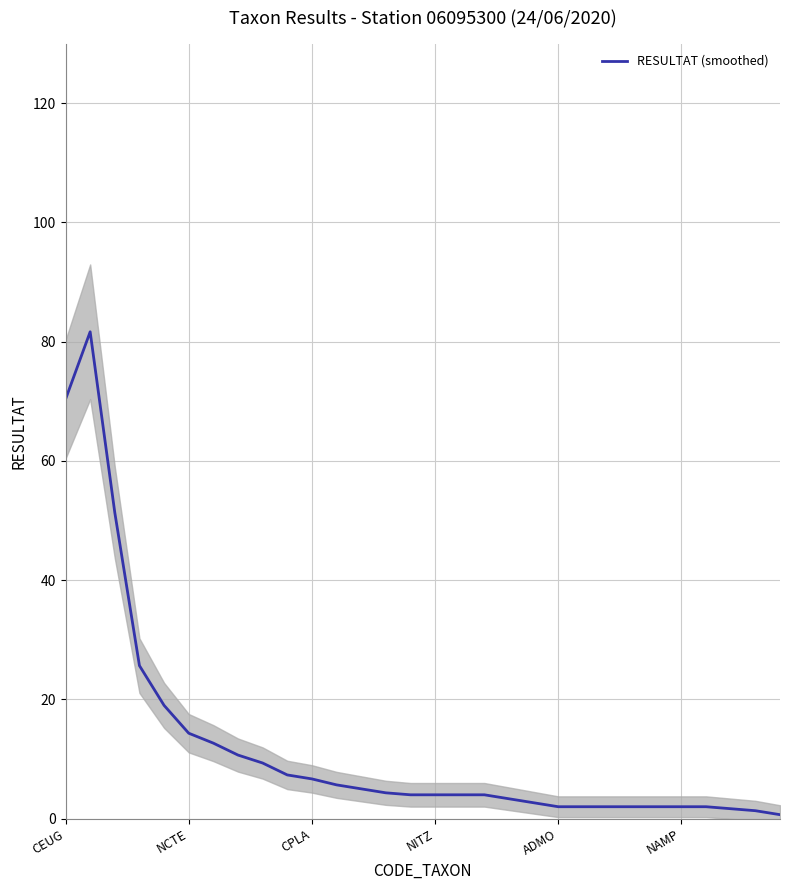

What is the sum of all values?

363.7